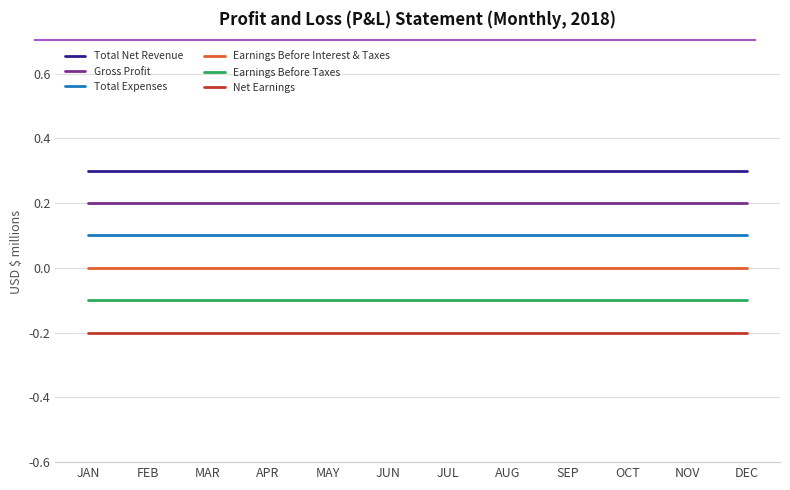

Is it true that Total Expenses equals 0.1 at SEP?

True